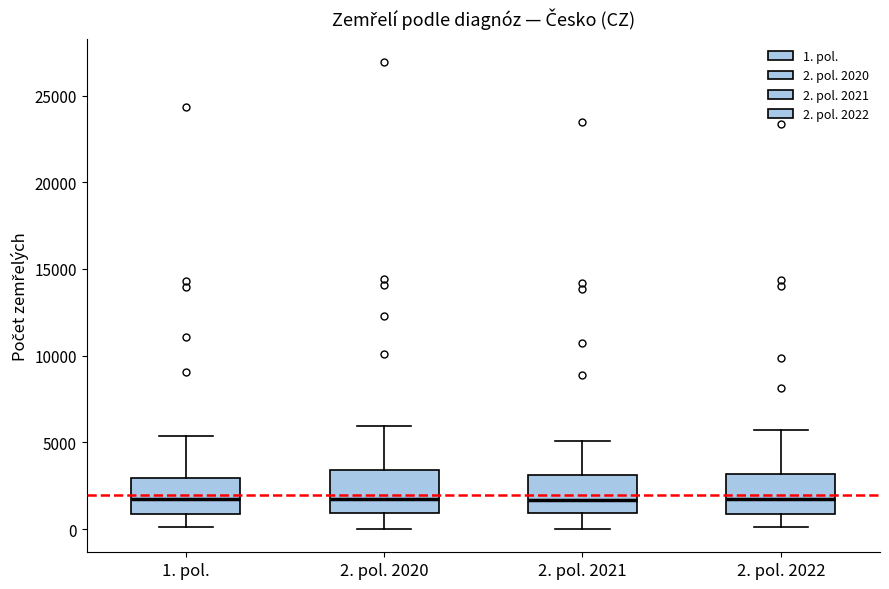

Where does the upper whisker of the box for 1. pol. end on the y-axis? The values are not printed on the chart, so give them approximately, as read against the axis.

5500